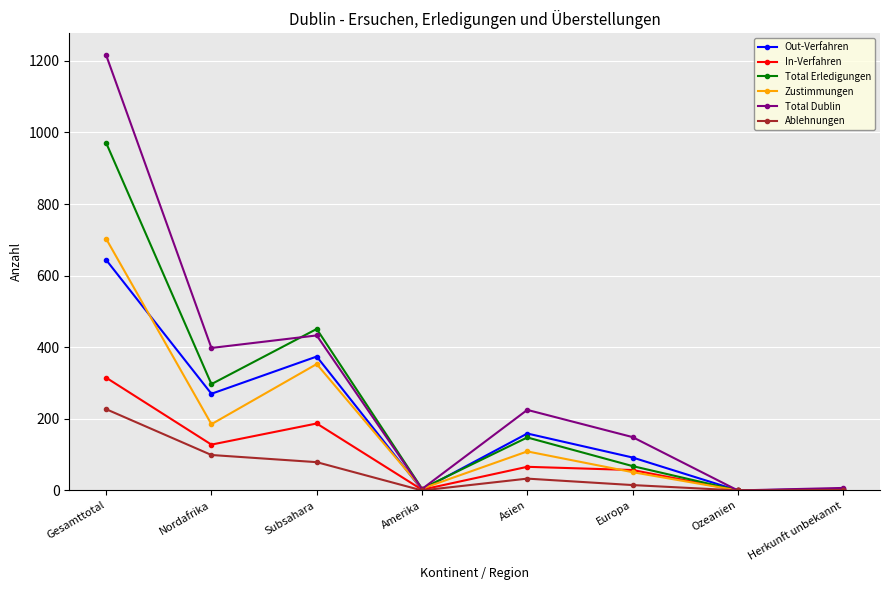

How many data points does each series have?

8